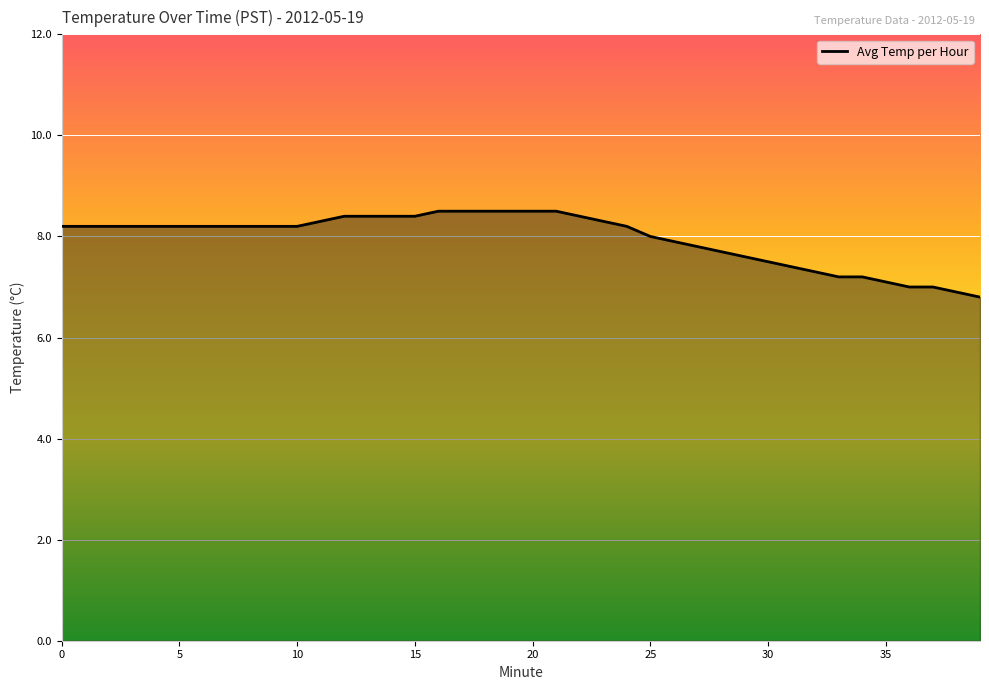

How many lines are shown in the chart?

1